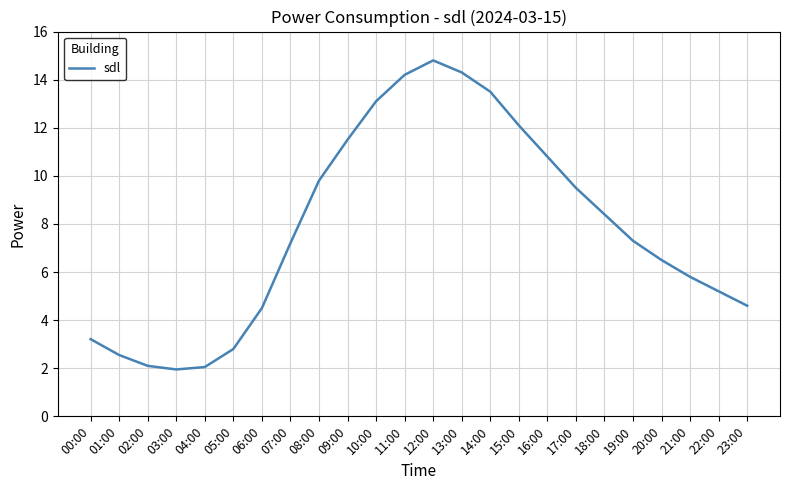

At which label is the value closest to 8?

18:00